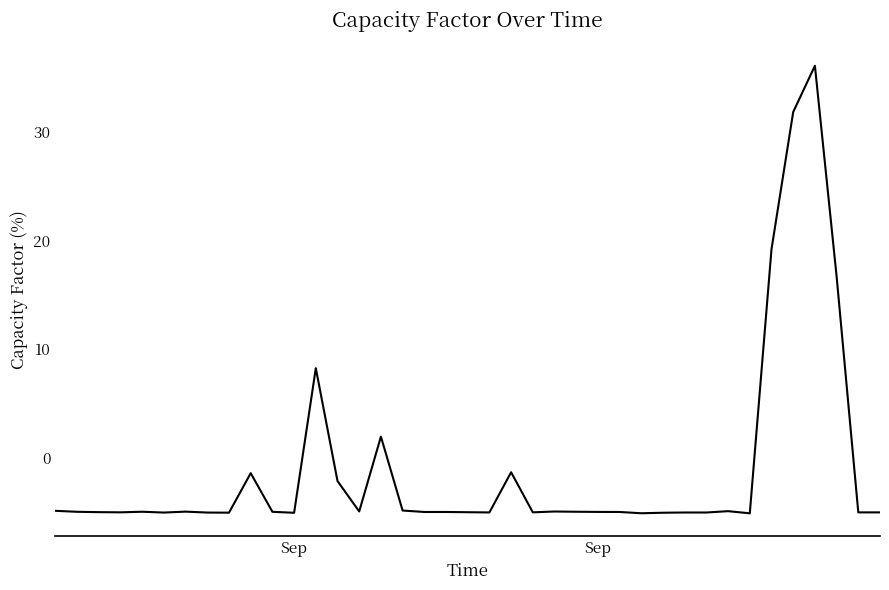

What is the minimum value shown in the chart?

-5.1